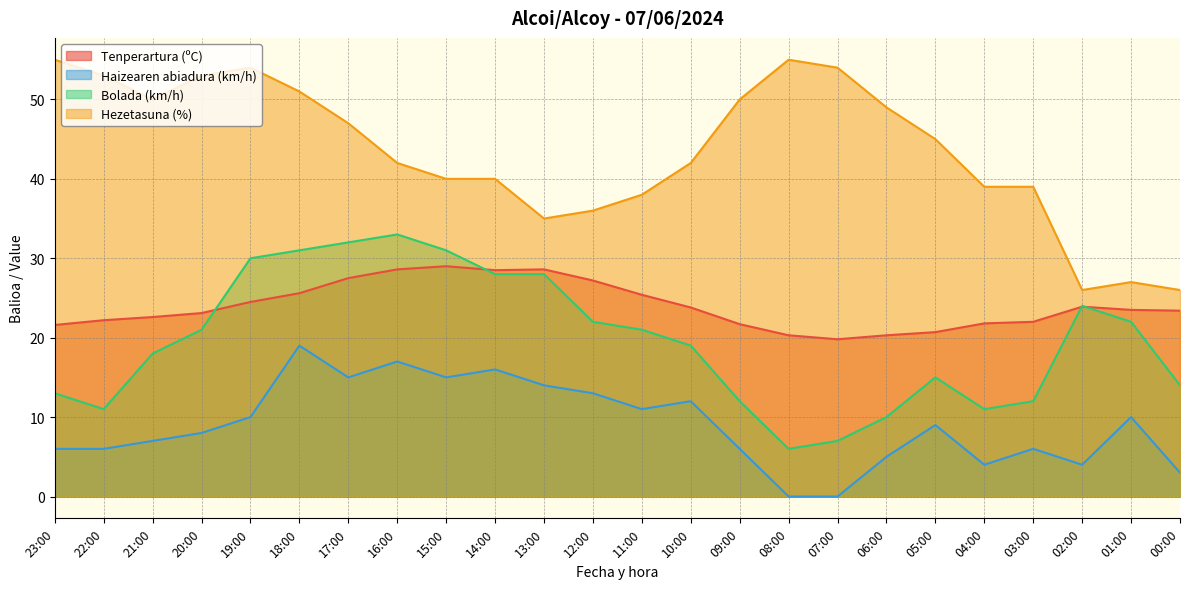

Where is Bolada (km/h) nearest to the value 19?

10:00